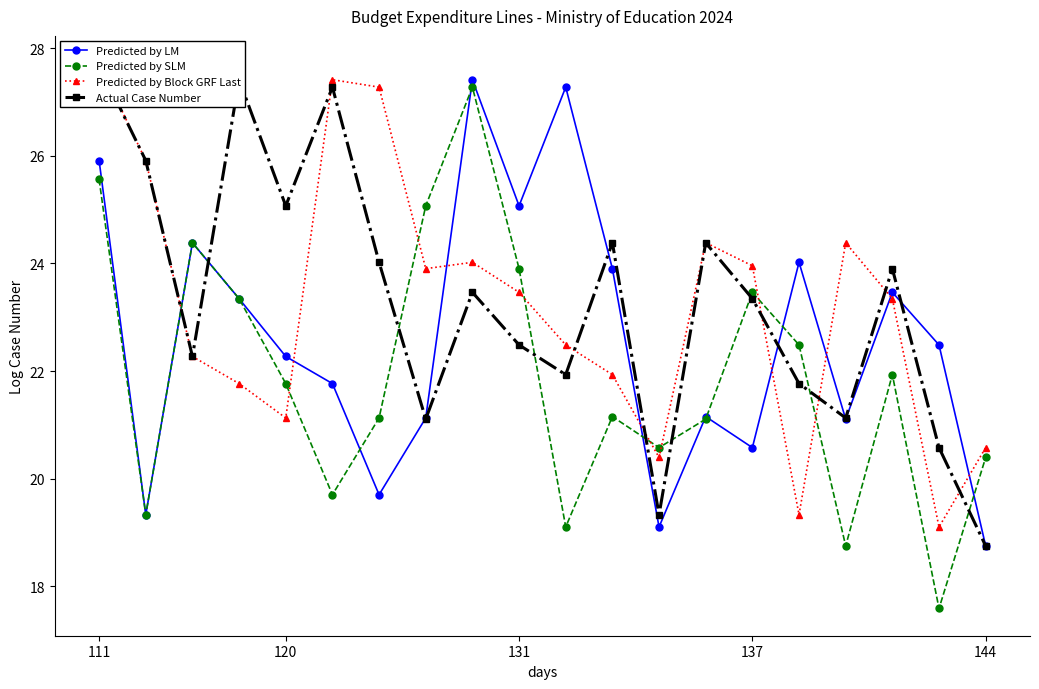

What is the value of the Predicted by LM point at the 9th from the left?

27.4